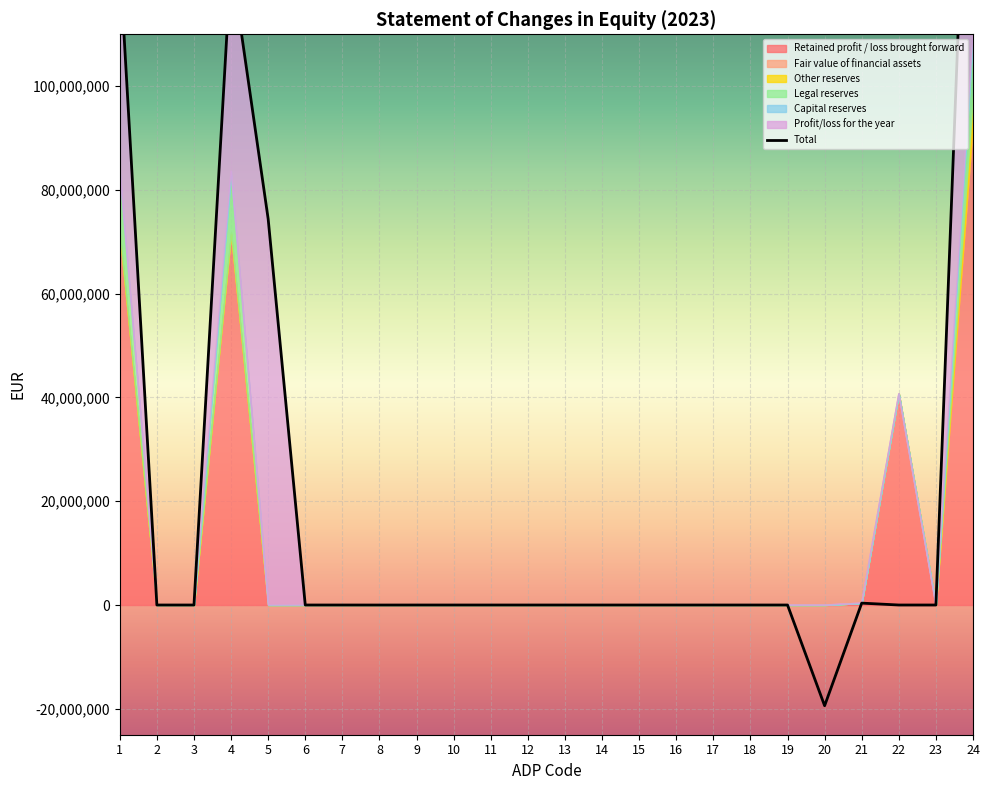

Reading left to right, extract all data points from this chart.

Retained profit / loss brought forward: 71486385	0	0	71486385	0	0	0	0	0	0	0	0	0	0	0	0	0	0	0	-19412766	363583	40726694	0	93163896
Fair value of financial assets: 10765	0	0	10765	0	0	0	-3561	0	0	0	0	0	641	0	0	0	0	0	0	0	0	0	7845
Other reserves: 298556	0	0	298556	0	0	0	0	0	0	0	0	0	0	0	0	0	0	0	0	0	-298556	0	5114288
Legal reserves: 11095768	0	0	11095768	0	0	0	0	0	0	0	0	0	0	0	0	0	0	0	0	0	0	0	11095768
Capital reserves: 757922	0	0	757922	0	0	0	0	0	0	0	0	0	0	0	0	0	0	0	0	0	0	0	757922
Profit/loss for the year: 40428138	0	0	40428138	74415600	0	0	0	0	0	0	0	0	0	0	0	0	0	0	0	0	-40428138	0	74415600